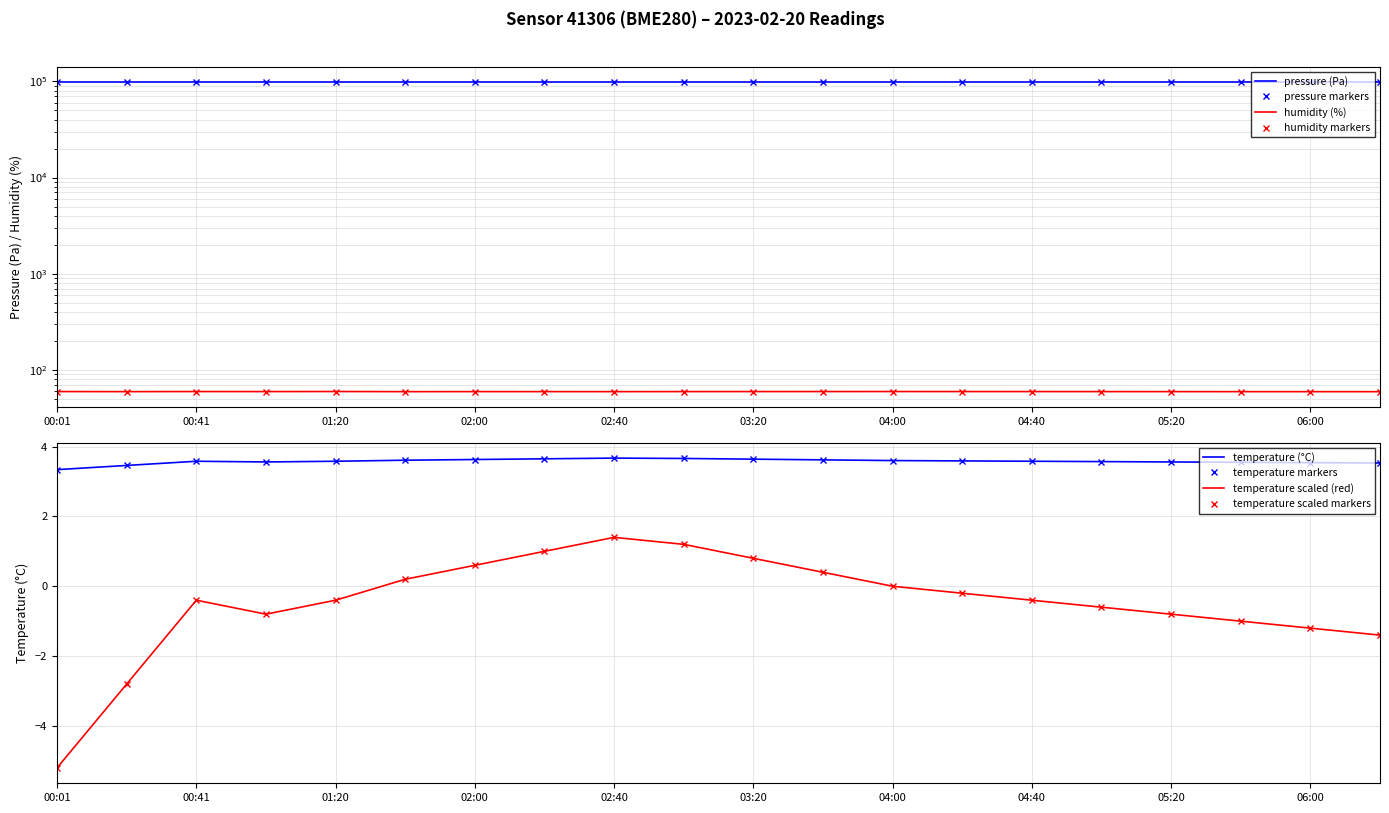

True or false: humidity and pressure intersect in this chart.

False